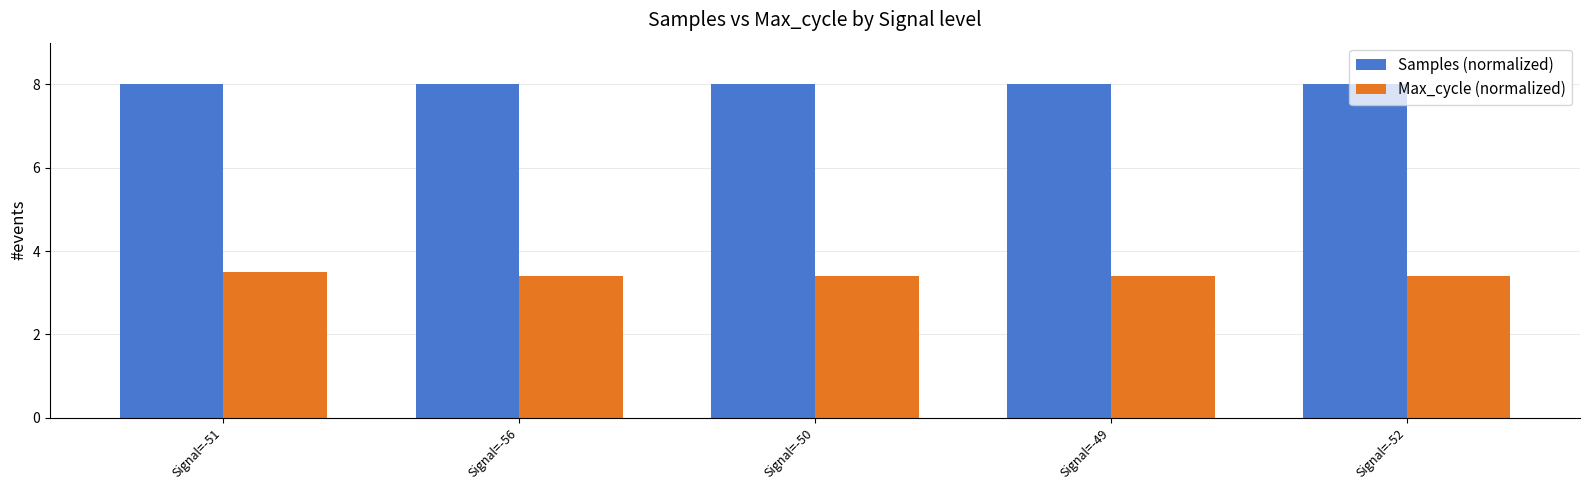

What is the label of the 1st bar from the left?

Signal=-51